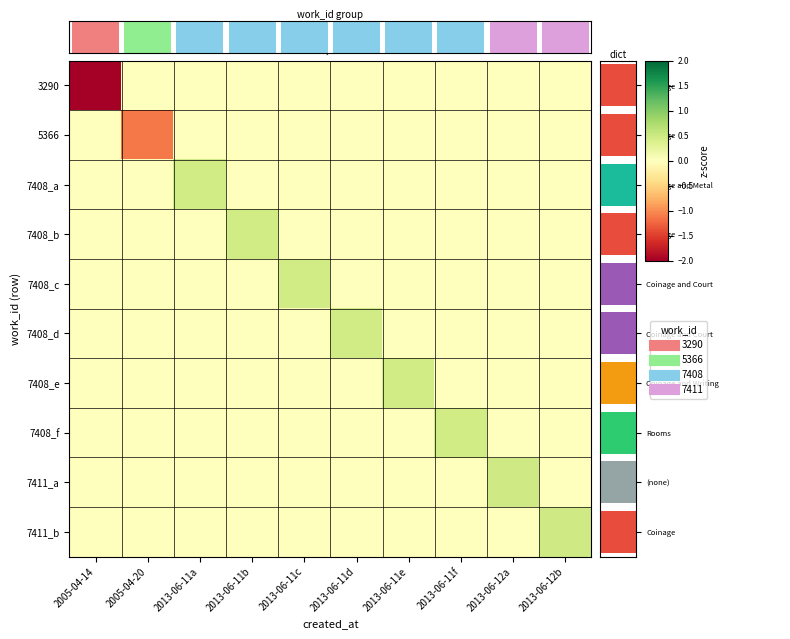

True or false: 7408_d has a value of -0.3 at 2013-06-12b.

False